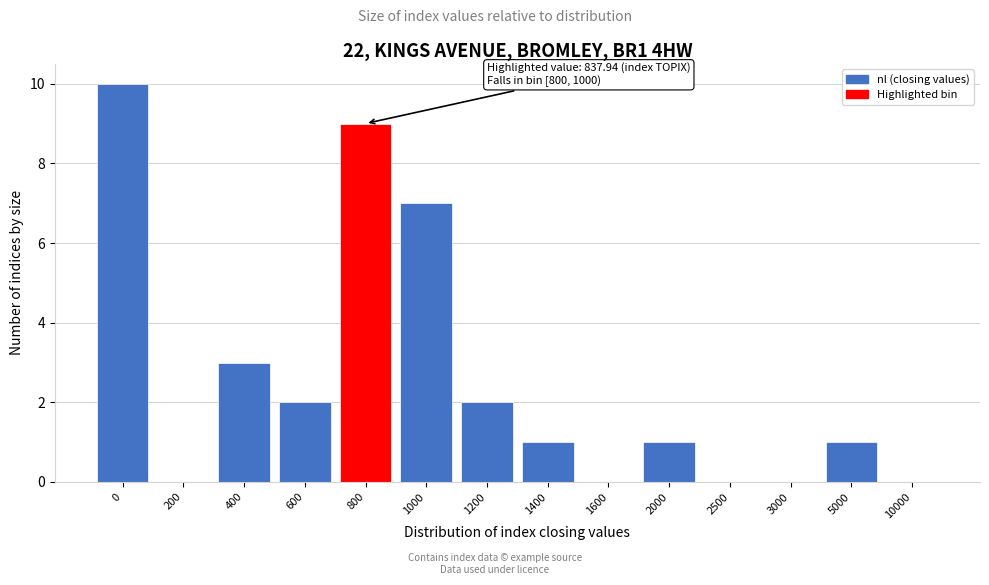

Reading left to right, transcribe all the data shown in this chart.

0=10	200=0	400=3	600=2	800=9	1000=7	1200=2	1400=1	1600=0	2000=1	2500=0	3000=0	5000=1	10000=0